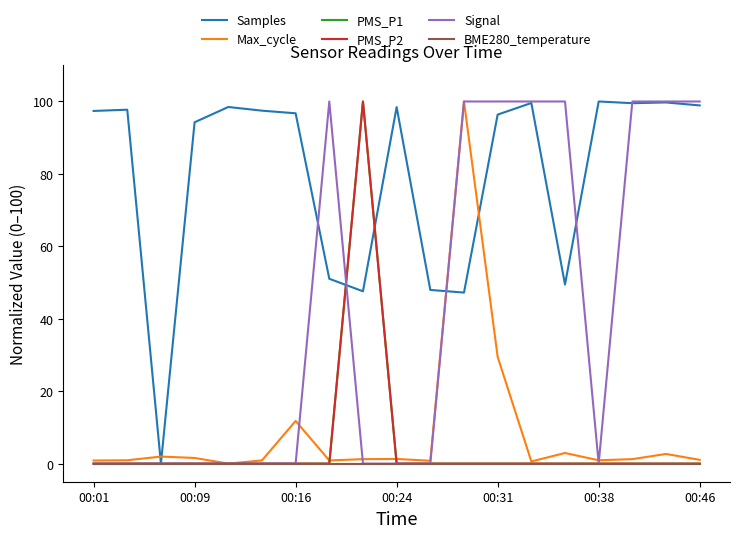

Reading left to right, what are all the values shown in this chart?

Samples: 97.4	97.7	0.0	94.3	98.5	97.5	96.7	51.0	47.6	98.5	48.0	47.2	96.4	99.6	49.5	100.0	99.5	99.7	98.9
Max_cycle: 0.9	0.9	1.9	1.6	0.0	0.9	11.8	0.9	1.2	1.3	0.8	100.0	29.5	0.6	2.9	0.9	1.2	2.7	1.0
PMS_P1: 0.0	0.0	0.0	0.0	0.0	0.0	0.0	0.0	100.0	0.0	0.0	0.0	0.0	0.0	0.0	0.0	0.0	0.0	0.0
PMS_P2: 0.0	0.0	0.0	0.0	0.0	0.0	0.0	0.0	100.0	0.0	0.0	0.0	0.0	0.0	0.0	0.0	0.0	0.0	0.0
Signal: 0.0	0.0	0.0	0.0	0.0	0.0	0.0	100.0	0.0	0.0	0.0	100.0	100.0	100.0	100.0	0.0	100.0	100.0	100.0
BME280_temperature: 0.0	0.0	0.0	0.0	0.0	0.0	0.0	0.0	0.0	0.0	0.0	0.0	0.0	0.0	0.0	0.0	0.0	0.0	0.0